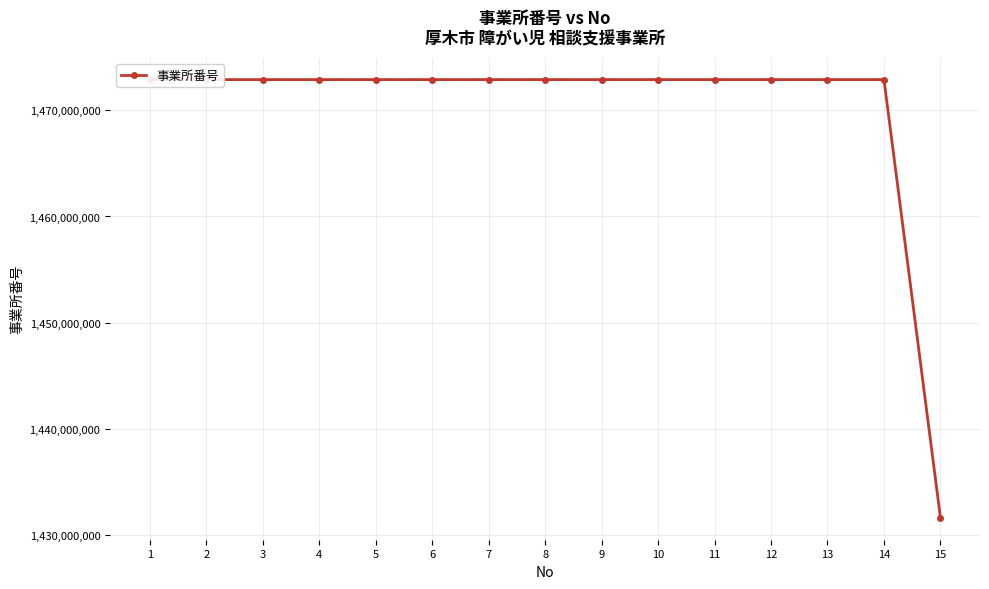

Count the number of data series in this chart.

1